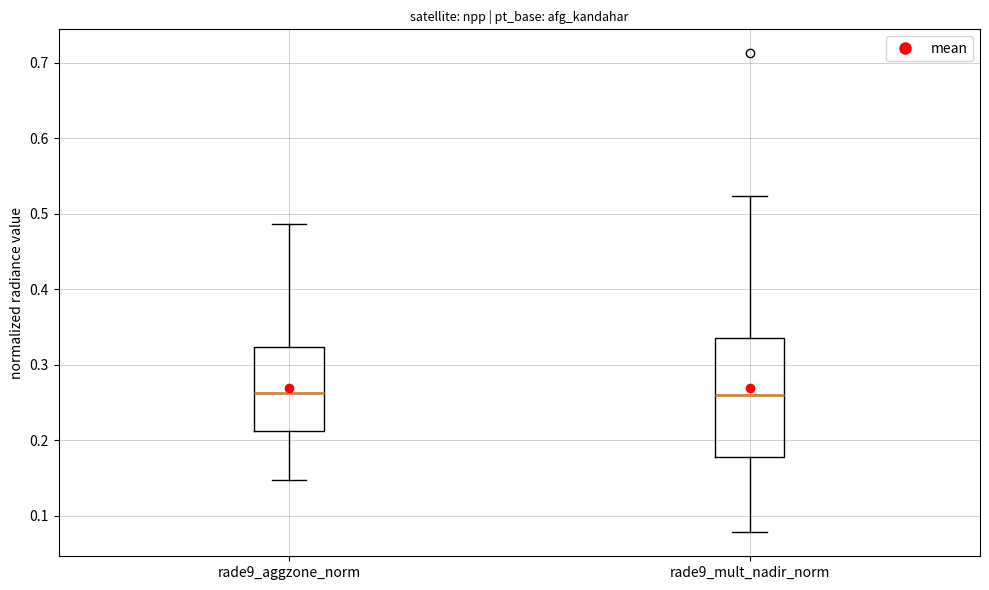

Reading left to right, transcribe this box plot: for each box, give where its median line is, the range the box spans, and where its two whiskers end, as read against the y-axis. The values are not printed on the chart, so give them approximately, as read against the axis.

rade9_aggzone_norm: median 0.26, box 0.21 to 0.32, whiskers 0.15 to 0.49
rade9_mult_nadir_norm: median 0.26, box 0.18 to 0.34, whiskers 0.08 to 0.52